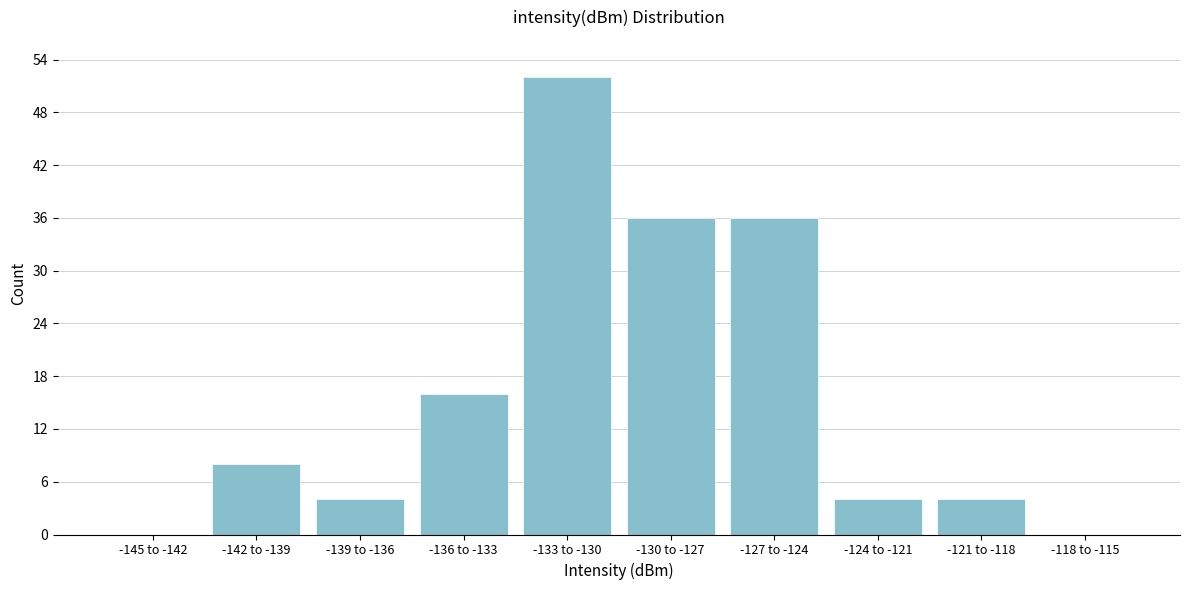

Reading right to left, list all the values displayed in this chart.

-118 to -115=0	-121 to -118=4	-124 to -121=4	-127 to -124=36	-130 to -127=36	-133 to -130=52	-136 to -133=16	-139 to -136=4	-142 to -139=8	-145 to -142=0